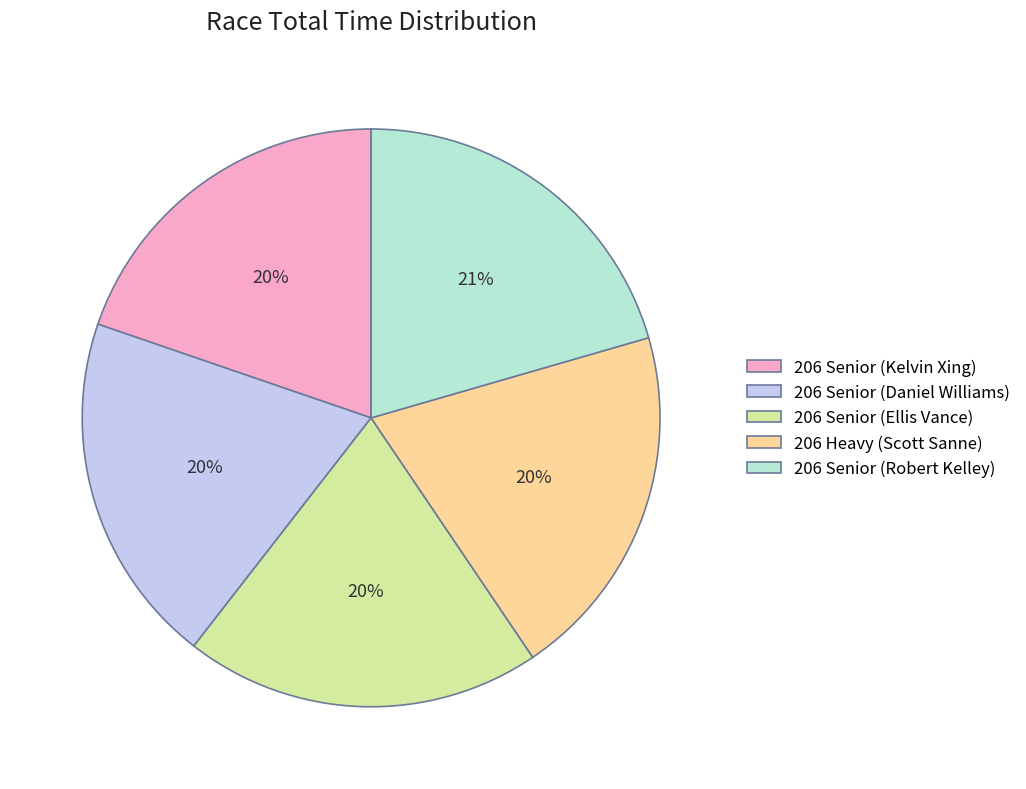

Combined, do 206 Senior (Ellis Vance) and 206 Senior (Daniel Williams) account for over 50%?

No